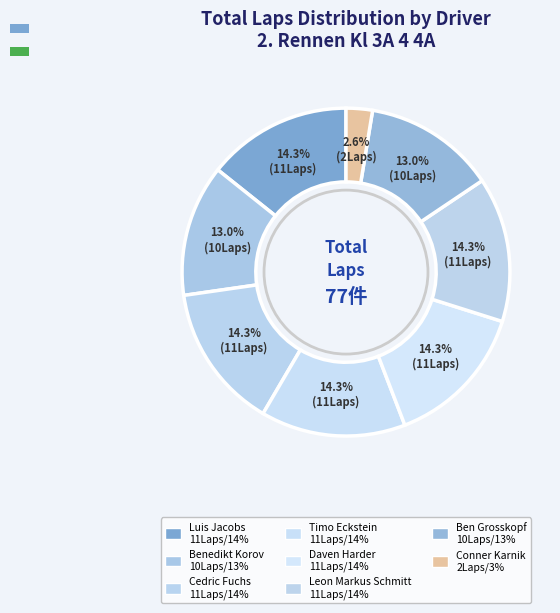

Between Conner Karnik and Leon Markus Schmitt, which is larger?

Leon Markus Schmitt